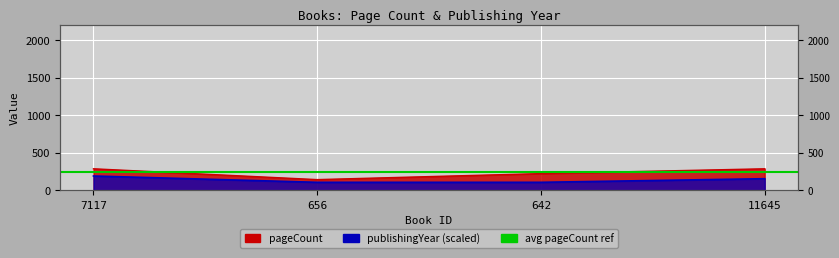

What is the total value across all series at 11645?

444